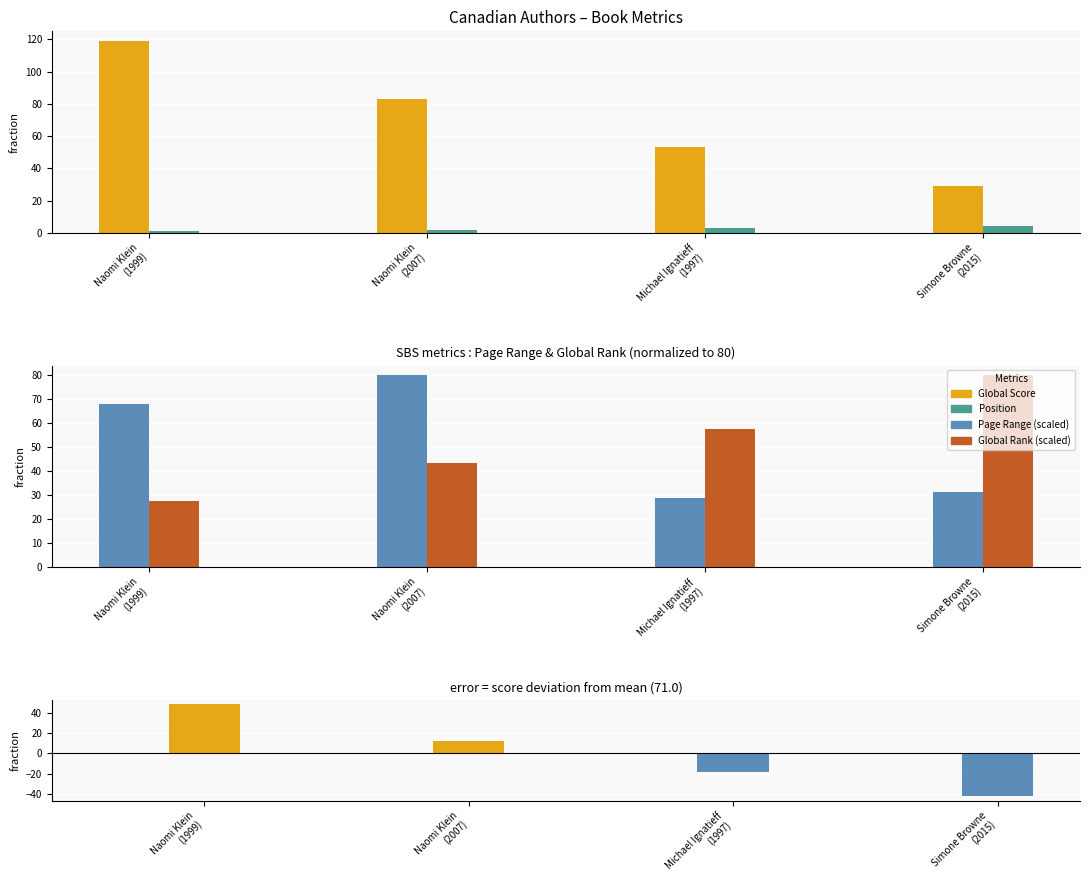

The value of Global Score at Naomi Klein
(2007) is 83.0. True or false?

True